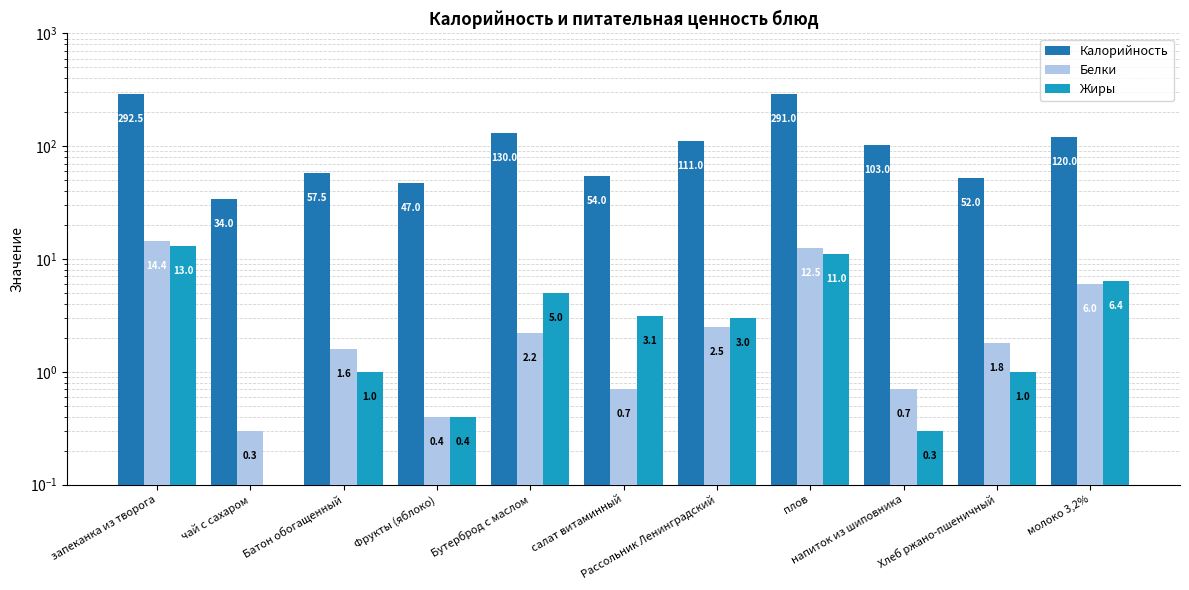

True or false: Калорийность has a value of 111.0 at Рассольник Ленинградский.

True